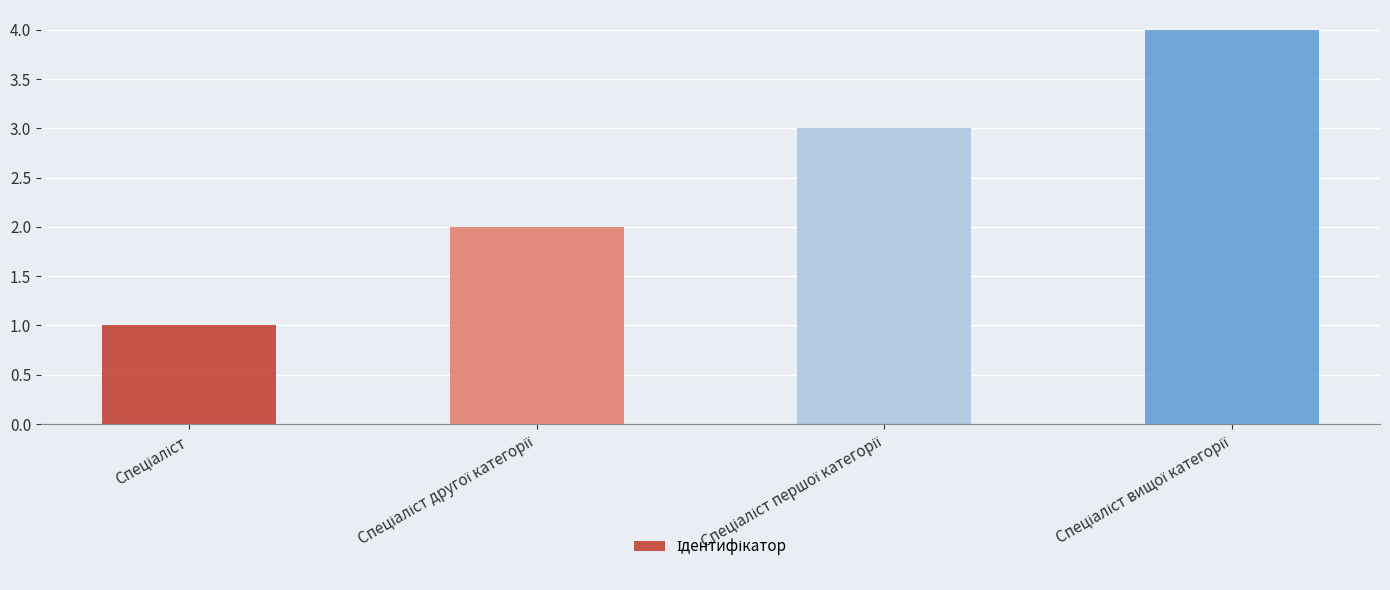

What is the greatest value displayed?

4